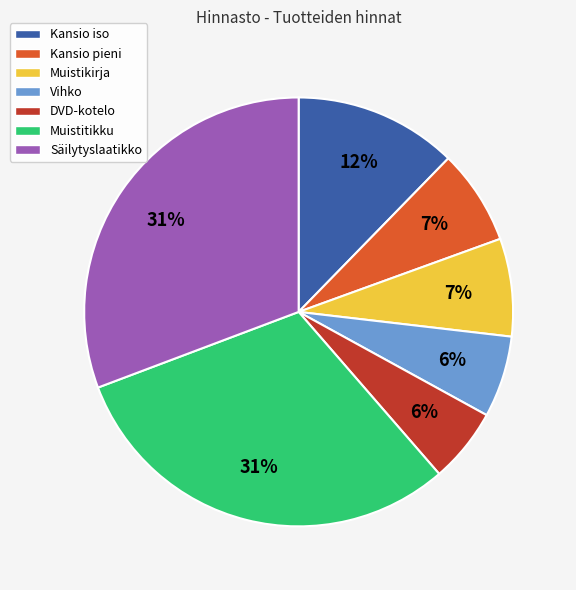

To the nearest percent, what is the average slice percentage?

14%